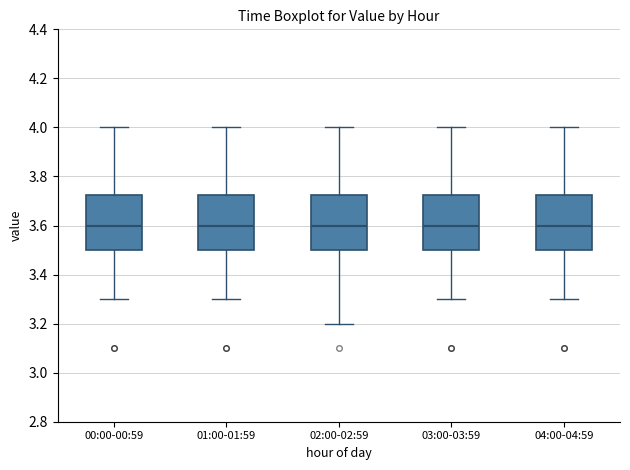

Reading left to right, read every box against the y-axis: the position of its median line, the range the box covers, and the ends of its whiskers. The values are not printed on the chart, so give them approximately, as read against the axis.

00:00-00:59: median 3.60, box 3.50 to 3.72, whiskers 3.30 to 4.00
01:00-01:59: median 3.60, box 3.50 to 3.72, whiskers 3.30 to 4.00
02:00-02:59: median 3.60, box 3.50 to 3.72, whiskers 3.20 to 4.00
03:00-03:59: median 3.60, box 3.50 to 3.72, whiskers 3.30 to 4.00
04:00-04:59: median 3.60, box 3.50 to 3.72, whiskers 3.30 to 4.00